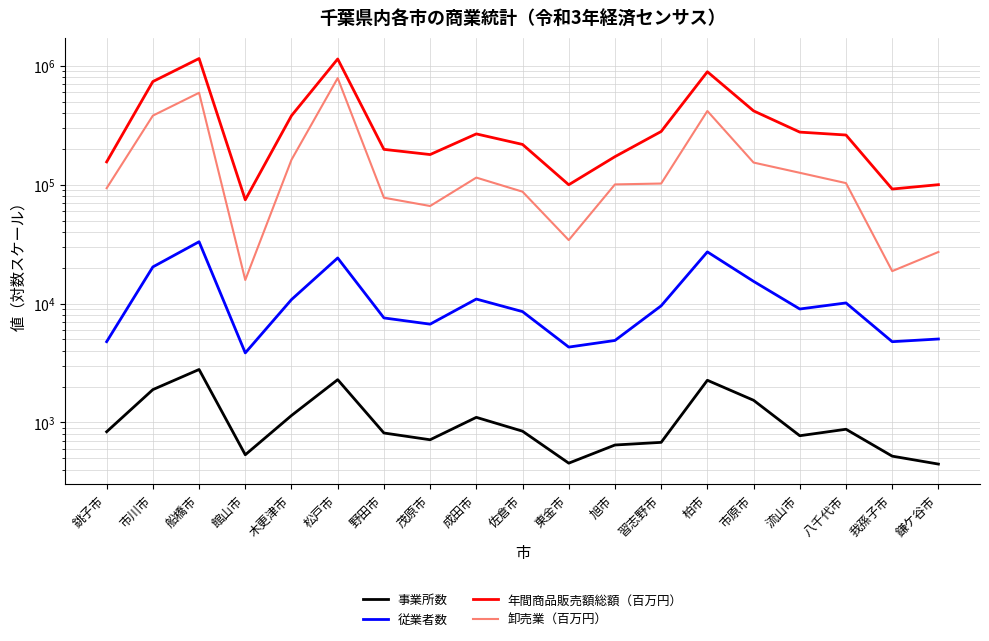

What is the label of the 7th point from the right?

習志野市